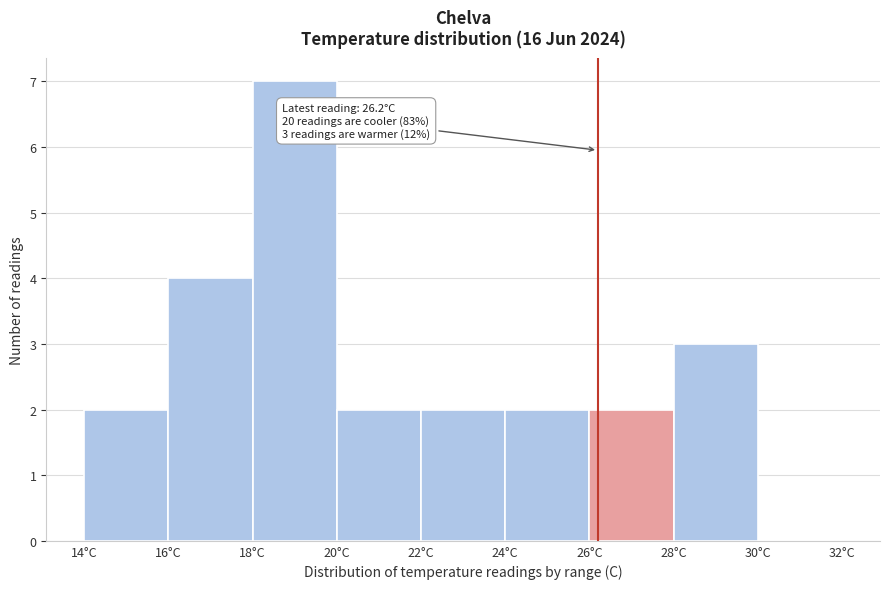

Which range on the x-axis has the tallest bar?

18 to 20